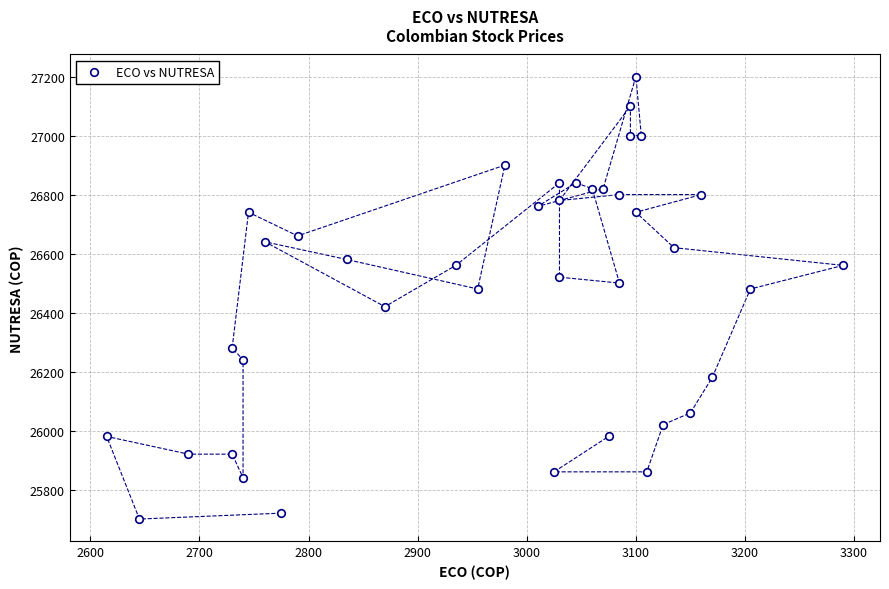

What is the range of Y values (max minus min)?

1500